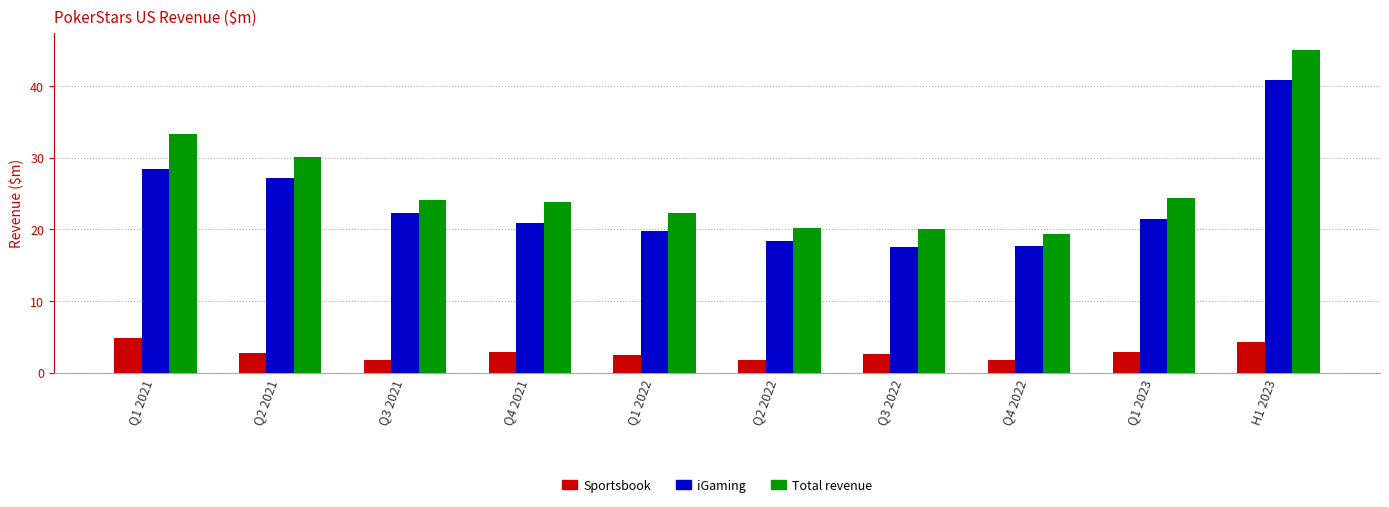

Which series has the largest total across all categories?

Total revenue